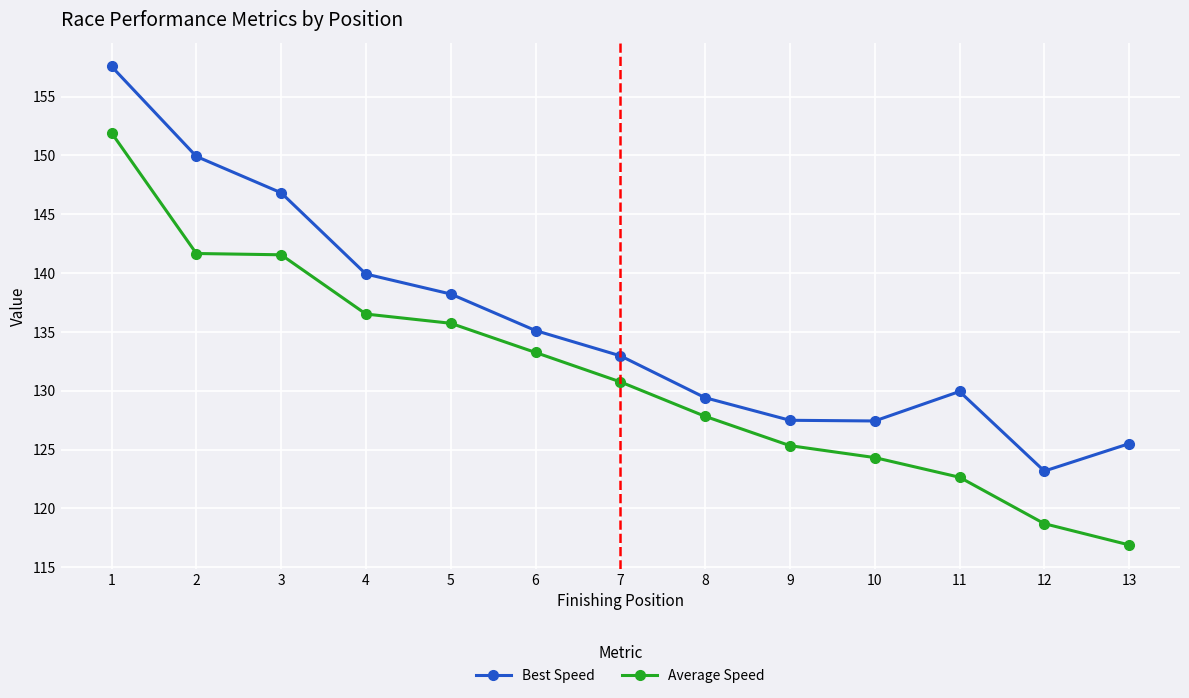

Rank the series by their maximum value, from lowest to highest.

Average Speed, Best Speed